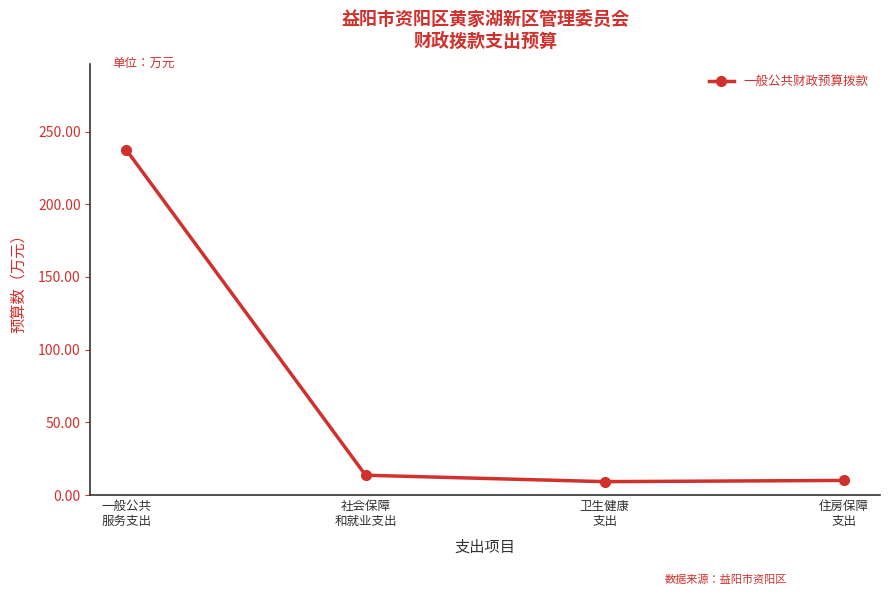

What is the minimum value shown in the chart?

9.2